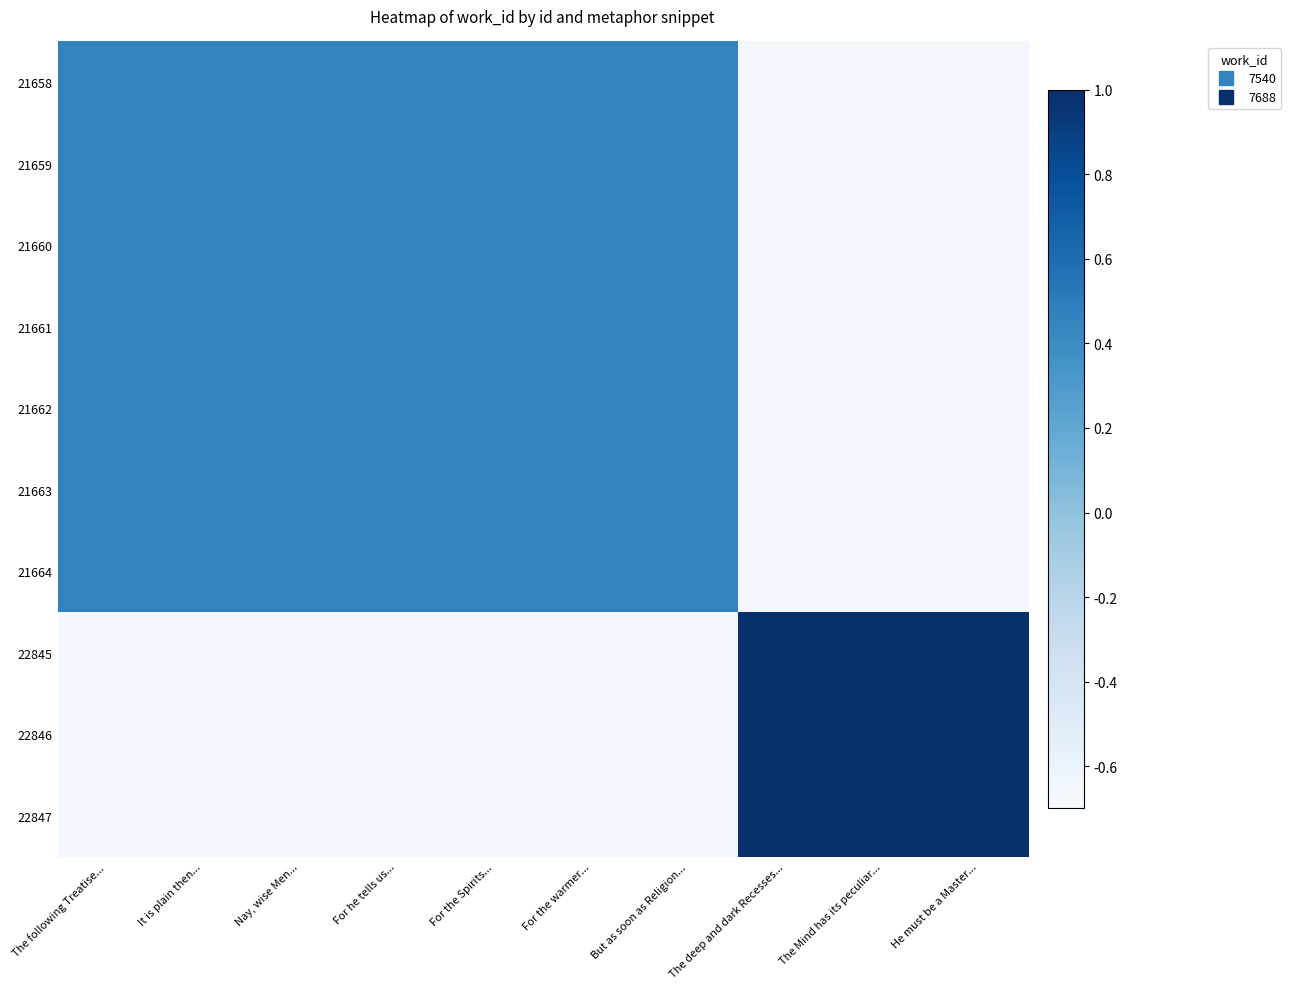

Which label corresponds to the largest value in the chart?

The deep and dark Recesses...